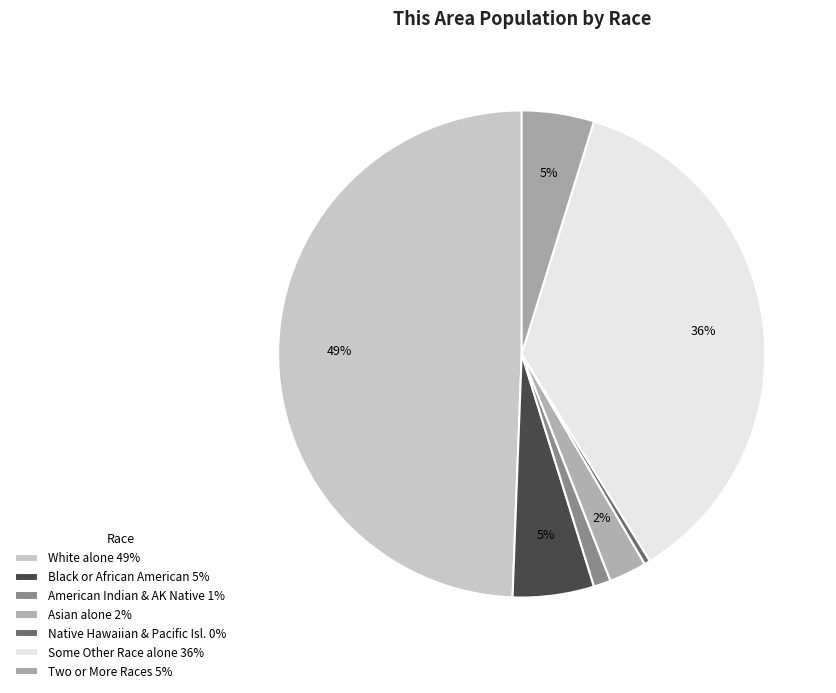

Rank the categories by value from highest to lowest.

White alone, Some Other Race alone, Black or African American alone, Two or More Races, Asian alone, American Indian and Alaska Native, Native Hawaiian and Other Pacific